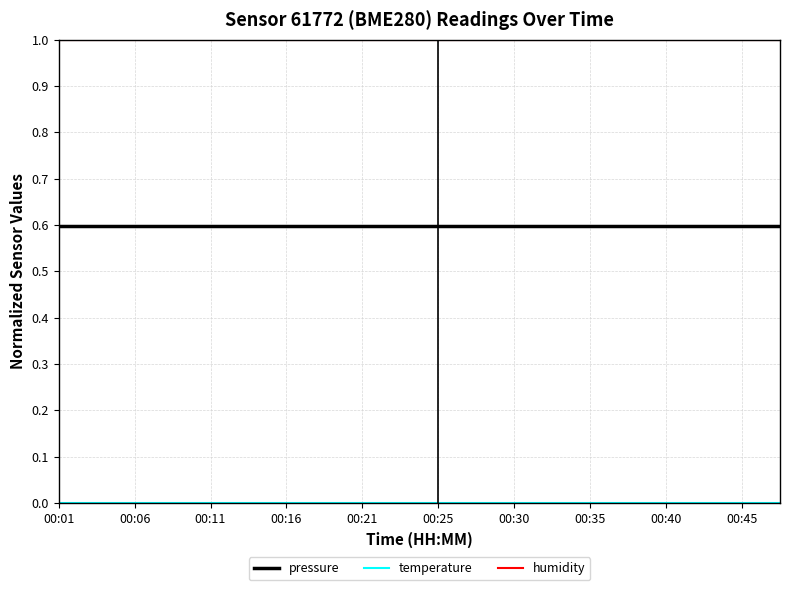

True or false: pressure and humidity intersect in this chart.

False